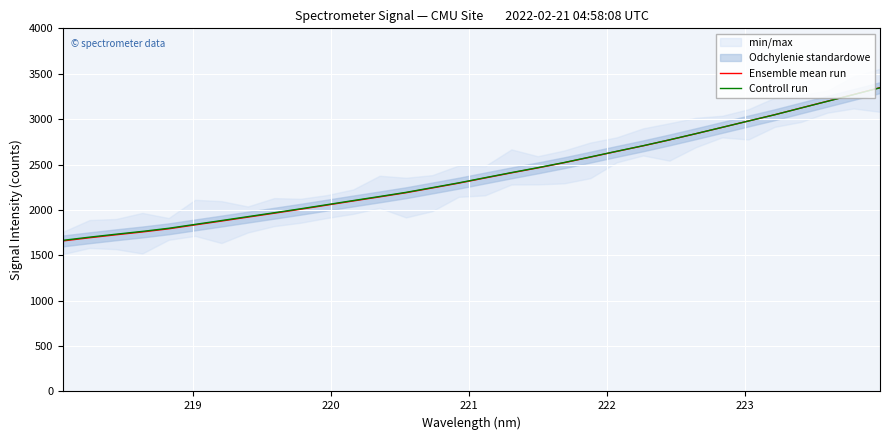

Which series has the largest total across all categories?

Controll run